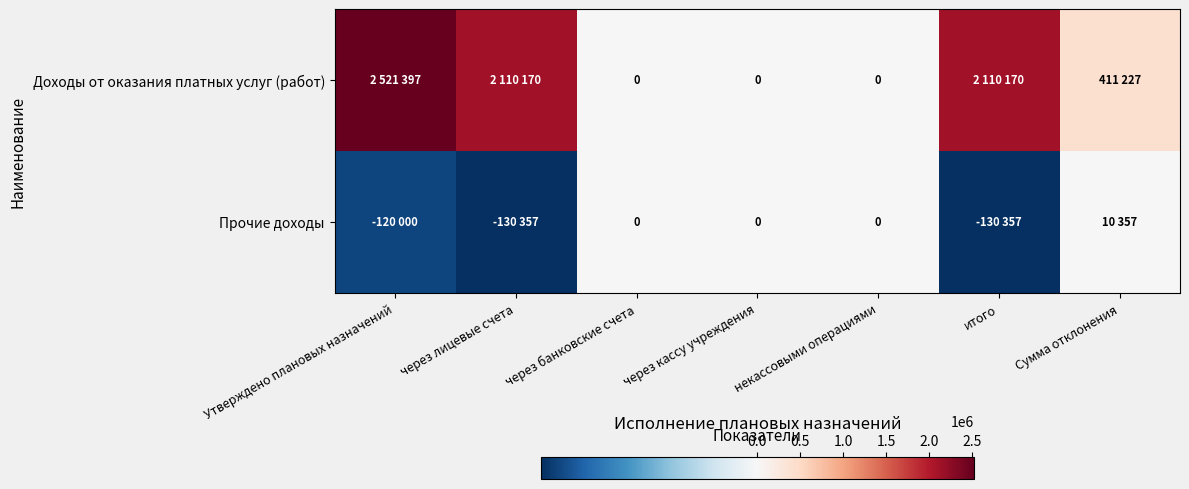

What is the total value across all series at через лицевые счета?

1979812.6